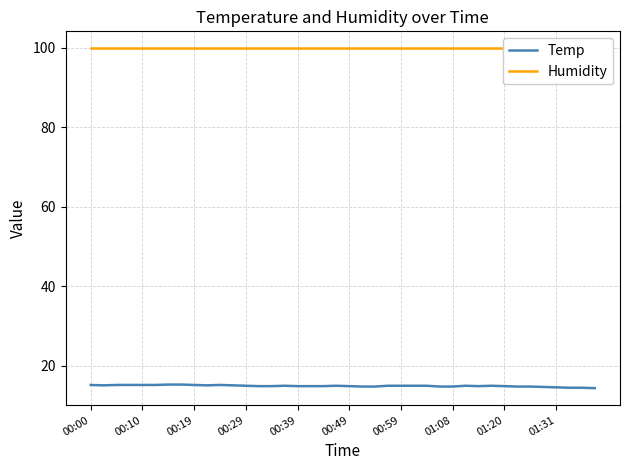

Rank the series by their average value, from lowest to highest.

Temp, Humidity